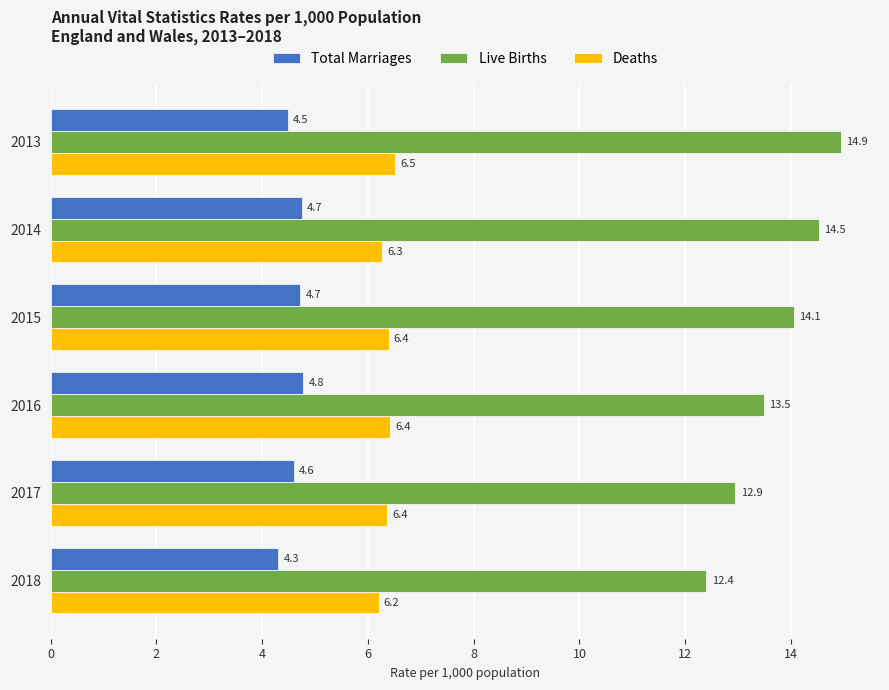

How many data points does each series have?

6